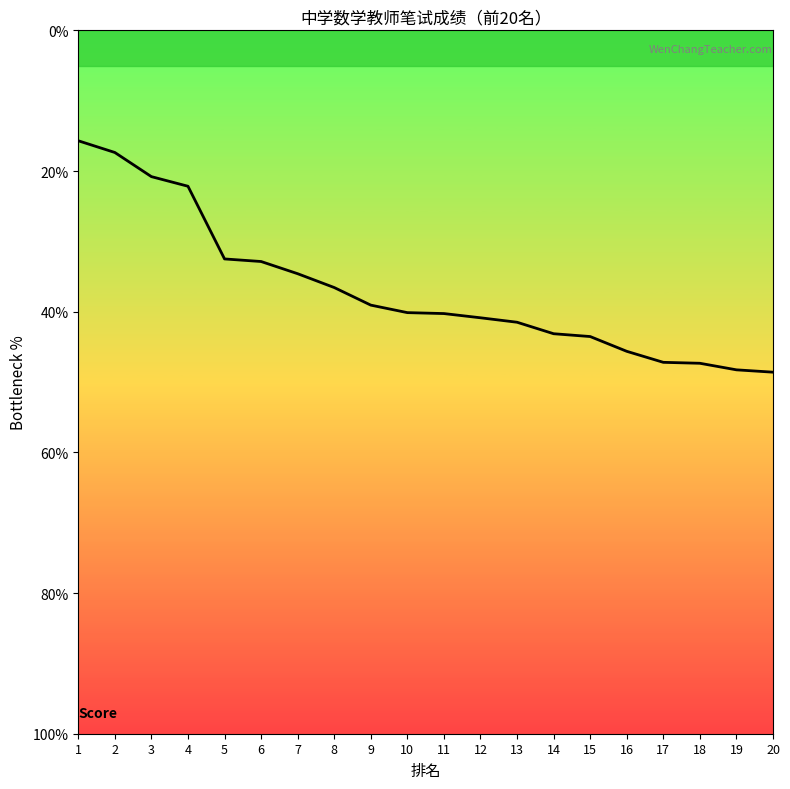

What is the average value?

36.9